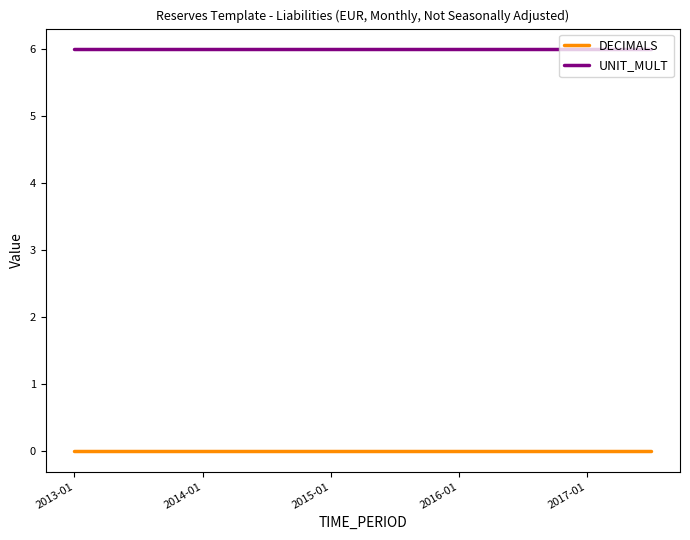

What are all the series names shown in the legend?

DECIMALS, UNIT_MULT